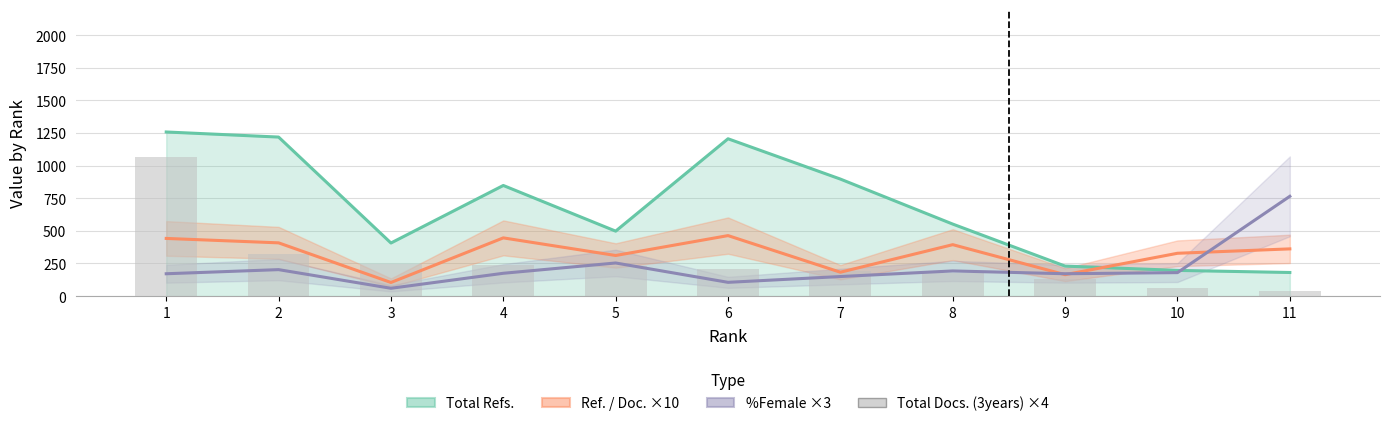

What is the smallest value displayed?

40